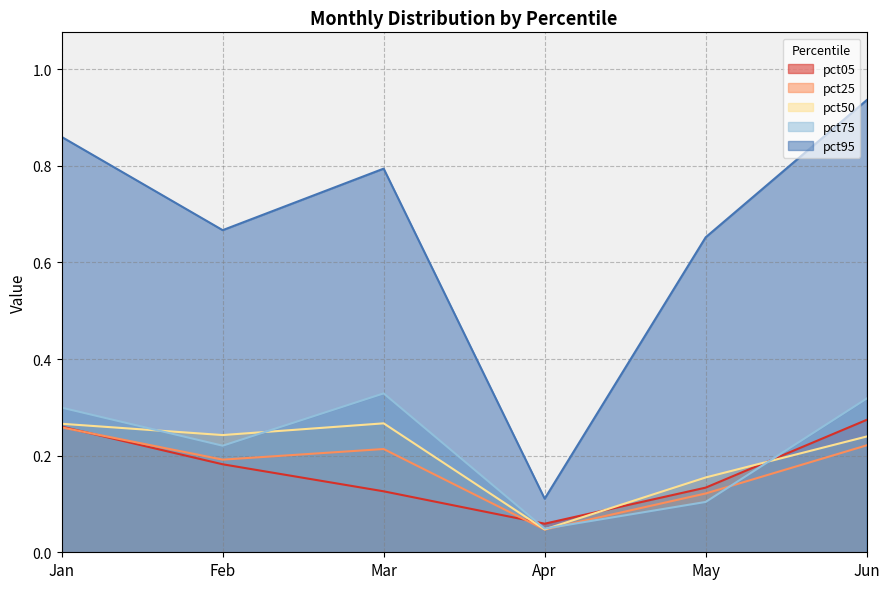

Reading right to left, extract all data points from this chart.

pct05: 0.3	0.1	0.1	0.1	0.2	0.3
pct25: 0.2	0.1	0.0	0.2	0.2	0.3
pct50: 0.2	0.2	0.0	0.3	0.2	0.3
pct75: 0.3	0.1	0.0	0.3	0.2	0.3
pct95: 0.9	0.7	0.1	0.8	0.7	0.9